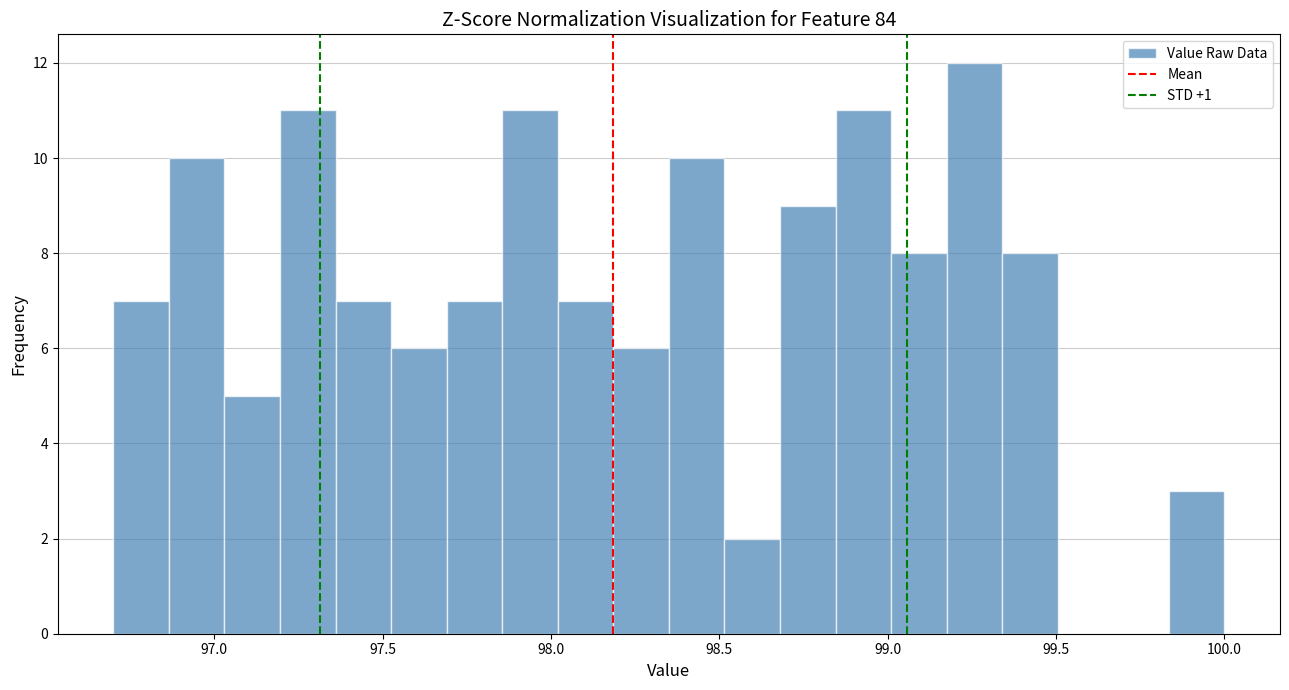

Around what value on the x-axis is the tallest bar? Give the approximate position of its centre, as read against the axis.

99.25